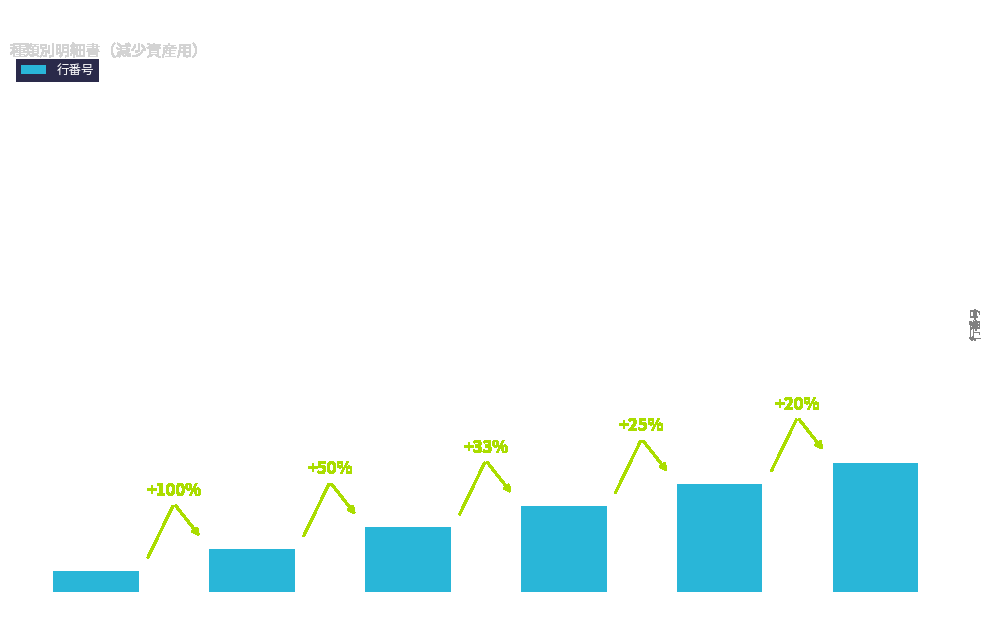

At which category does the chart reach its peak across all series?

6